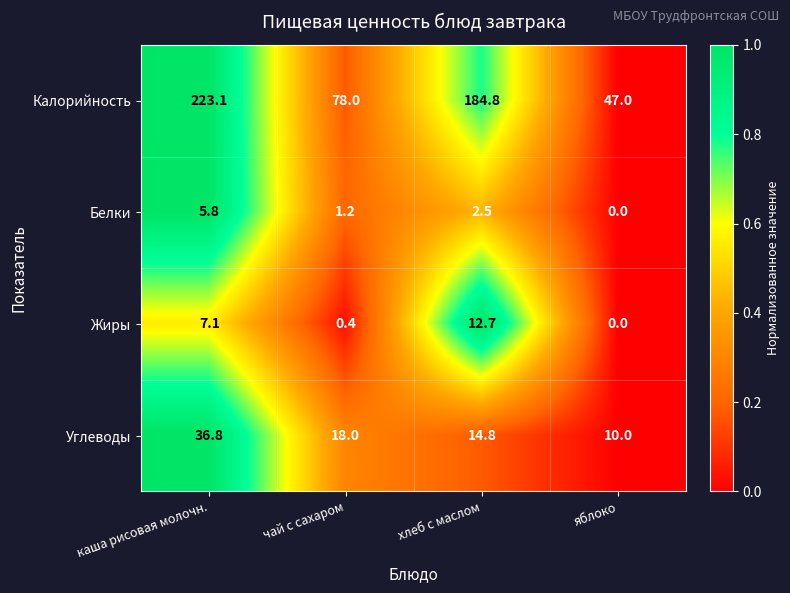

What is the sum of all Углеводы values?

79.6